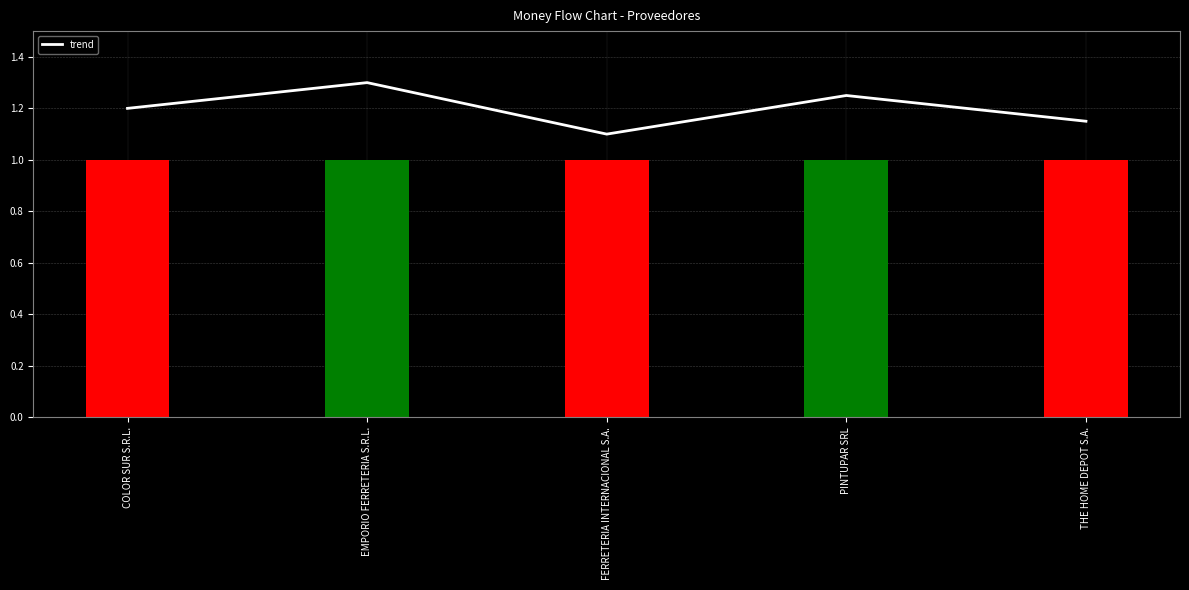

Reading left to right, transcribe all the data shown in this chart.

COLOR SUR S.R.L.=1.2	EMPORIO FERRETERIA S.R.L.=1.3	FERRETERIA INTERNACIONAL S.A.=1.1	PINTUPAR SRL=1.2	THE HOME DEPOT S.A.=1.1